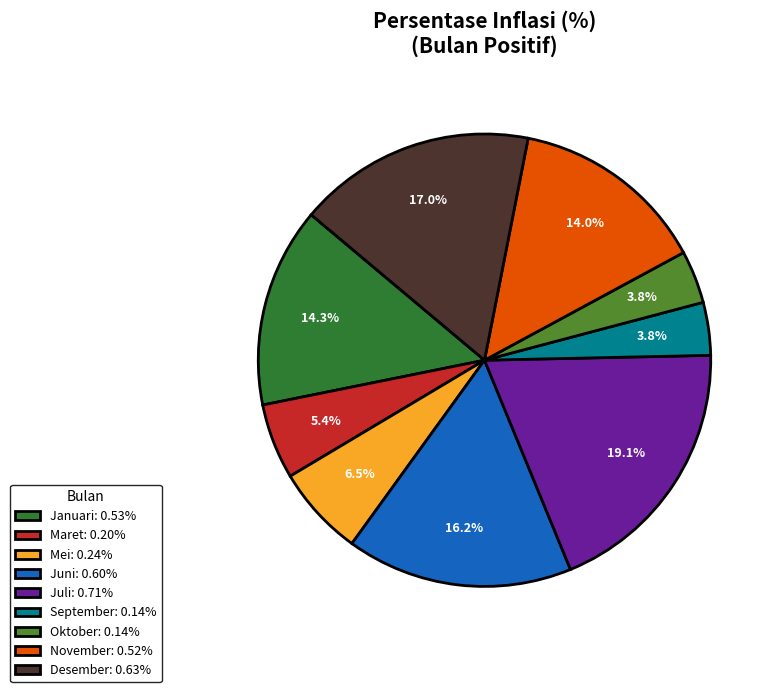

Does Juli represent more than half of the total?

No